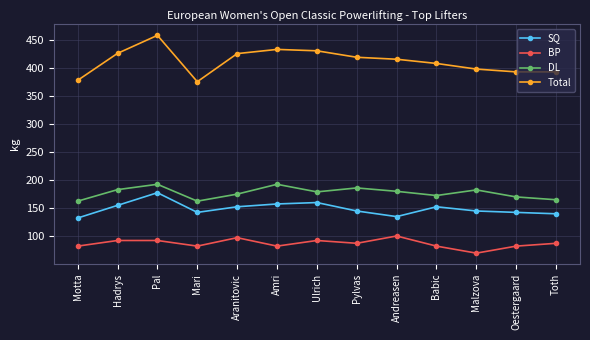

What is the difference between the BP values at Hadrys and Andreasen?

8.0